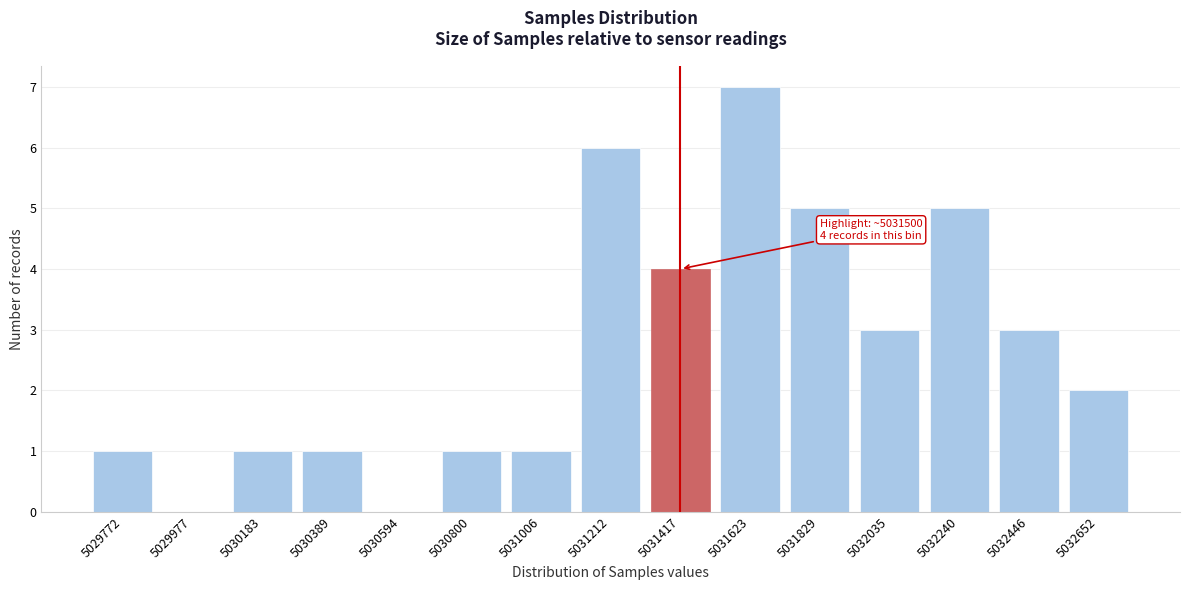

Reading left to right, extract all data points from this chart.

5029772=1	5029977=0	5030183=1	5030389=1	5030594=0	5030800=1	5031006=1	5031212=6	5031417=4	5031623=7	5031829=5	5032035=3	5032240=5	5032446=3	5032652=2